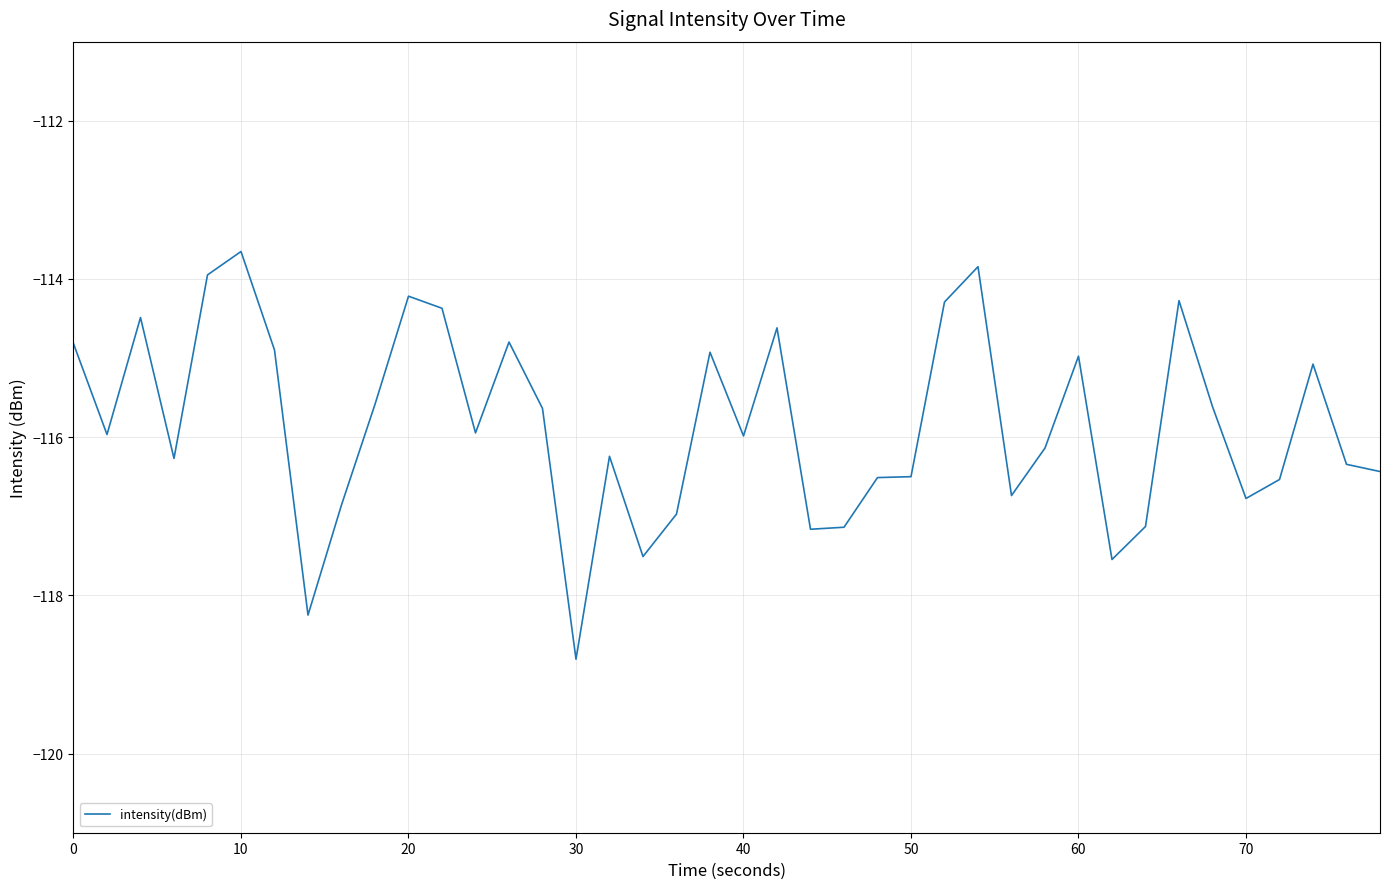

What is the average value?

-115.8